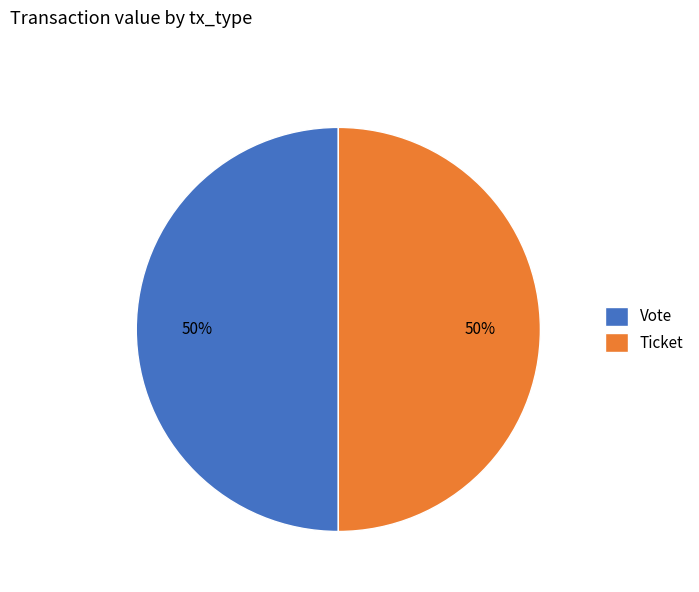

To the nearest percent, what is the difference between the largest and smallest slice percentages?

0%